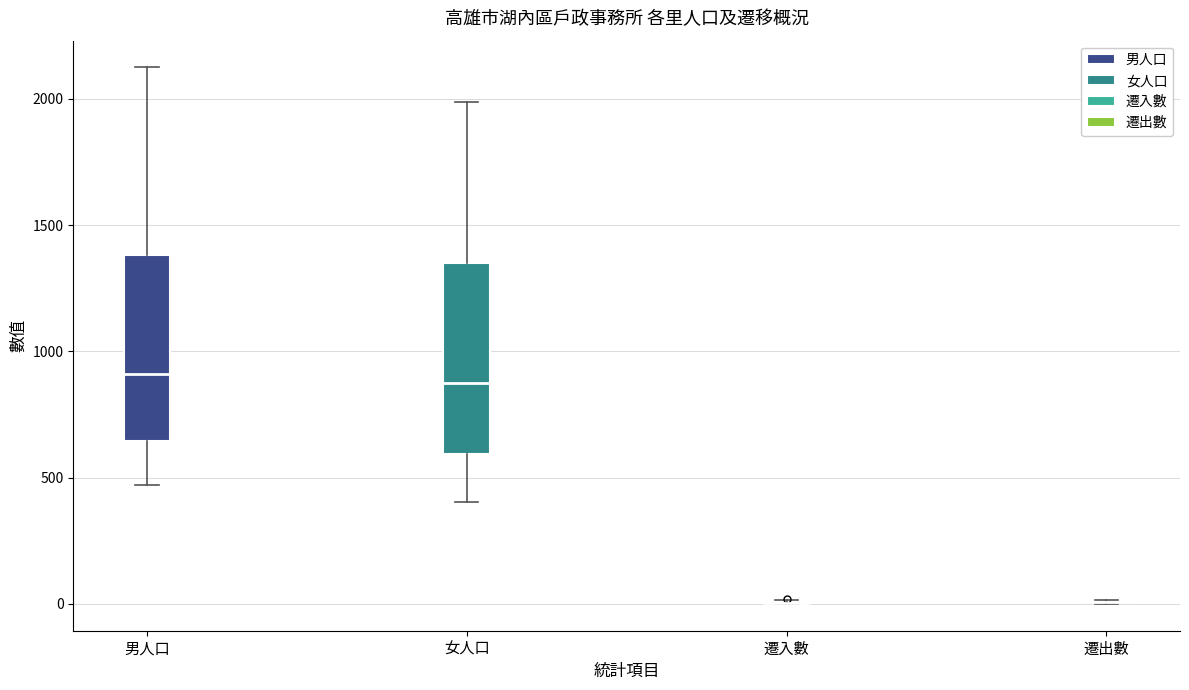

Reading left to right, transcribe this box plot: for each box, give where its median line is, the range the box spans, and where its two whiskers end, as read against the y-axis. The values are not printed on the chart, so give them approximately, as read against the axis.

男人口: median 900, box 650 to 1400, whiskers 450 to 2100
女人口: median 850, box 600 to 1350, whiskers 400 to 2000
遷入數: box collapsed to a line at 0, whiskers 0 to 0
遷出數: box collapsed to a line at 0, whiskers 0 to 0